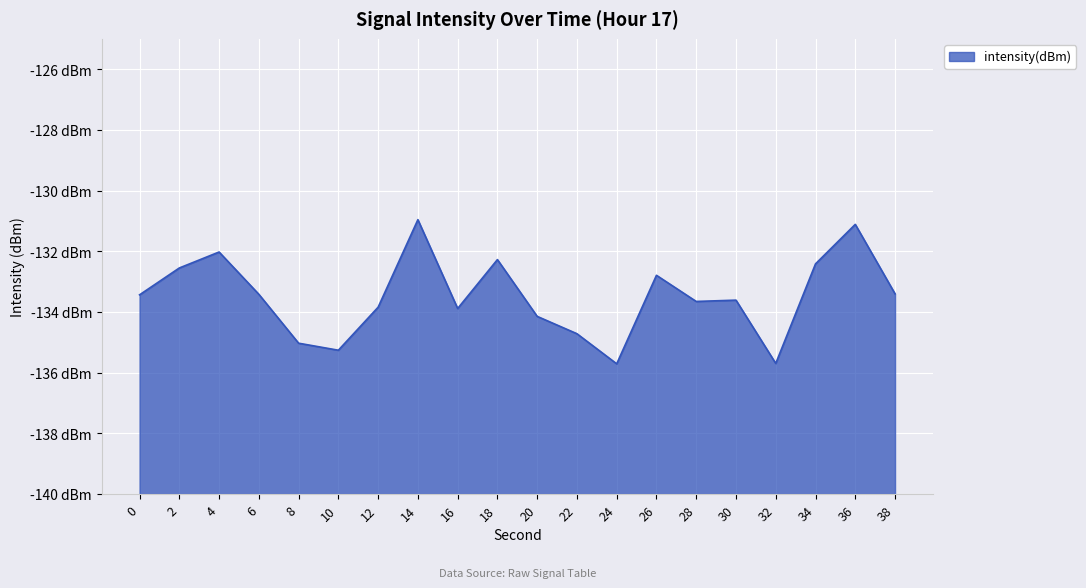

Read the value at 38.

-133.4